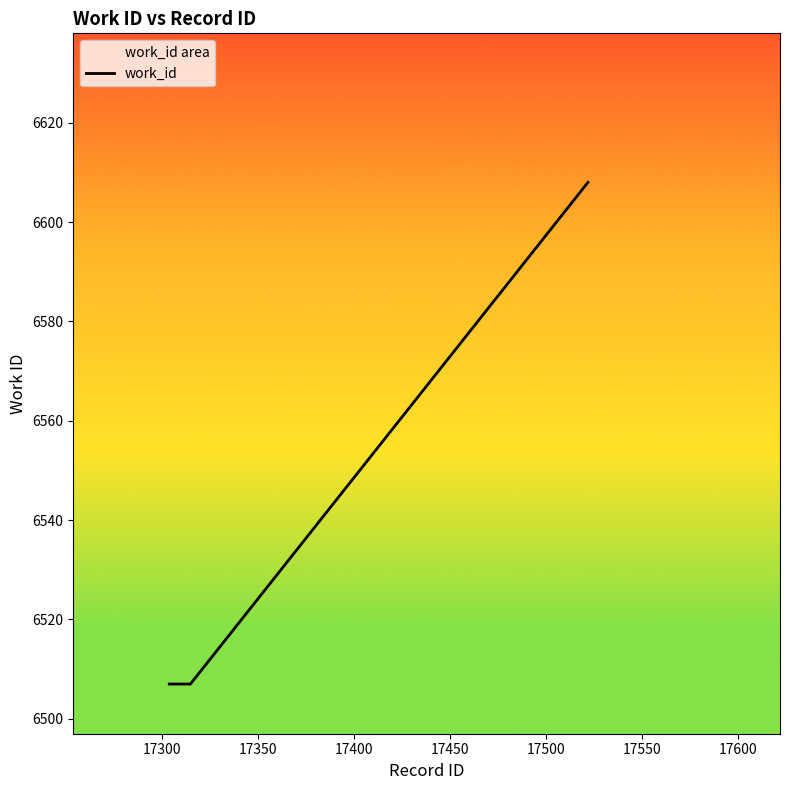

Reading right to left, what are all the values shown in this chart?

6608	6507	6507	6507	6507	6507	6507	6507	6507	6507